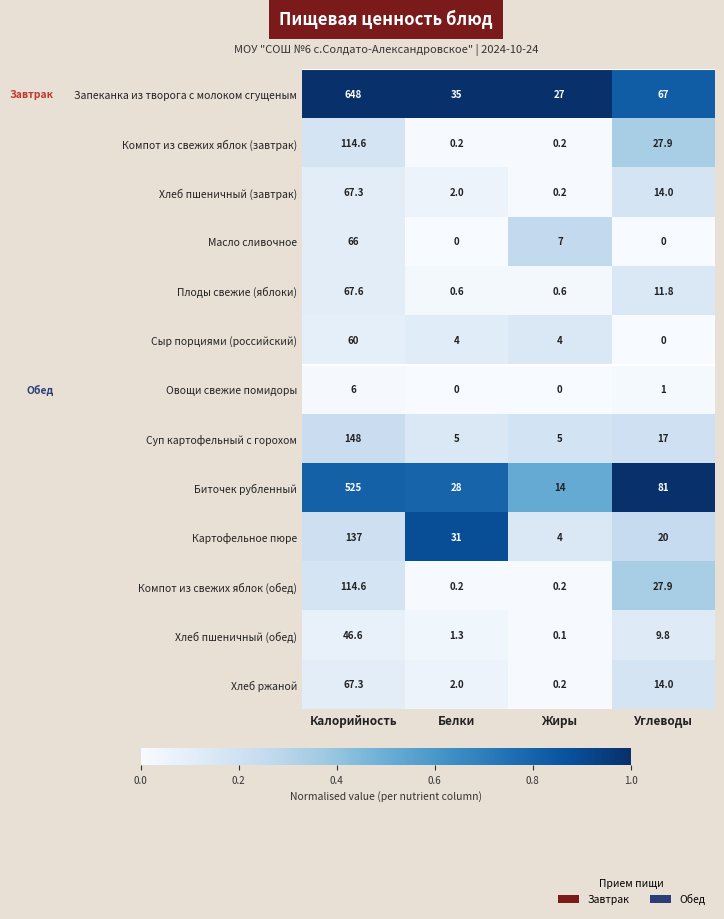

Count the Масло сливочное values in the range 0 to 66.

4